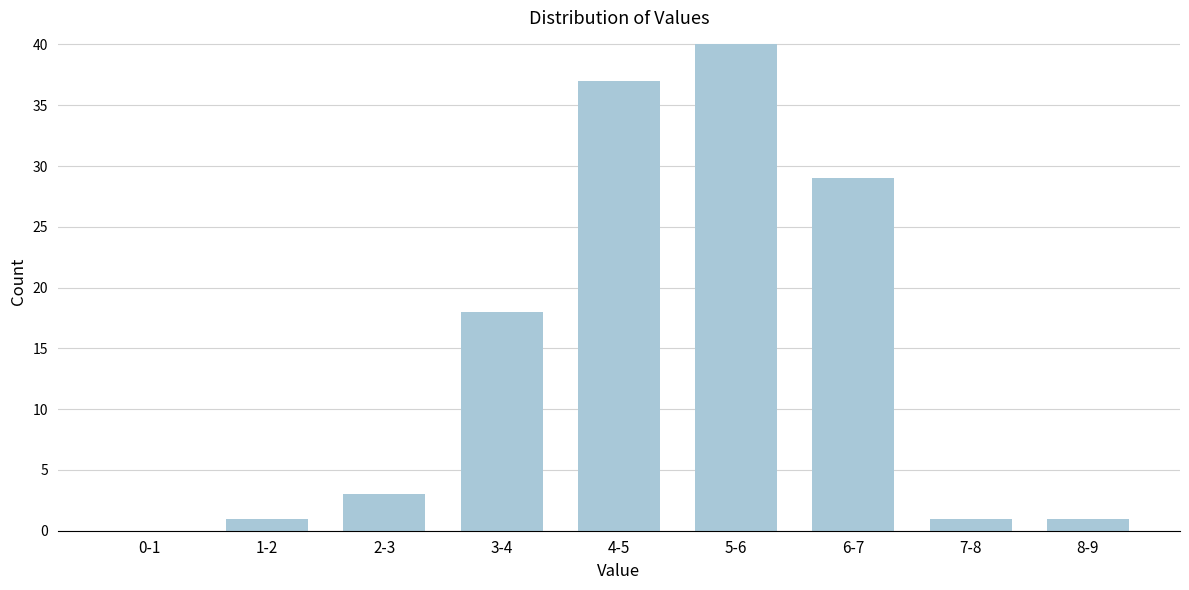

Reading left to right, what are all the values shown in this chart?

0-1=0	1-2=1	2-3=3	3-4=18	4-5=37	5-6=40	6-7=29	7-8=1	8-9=1